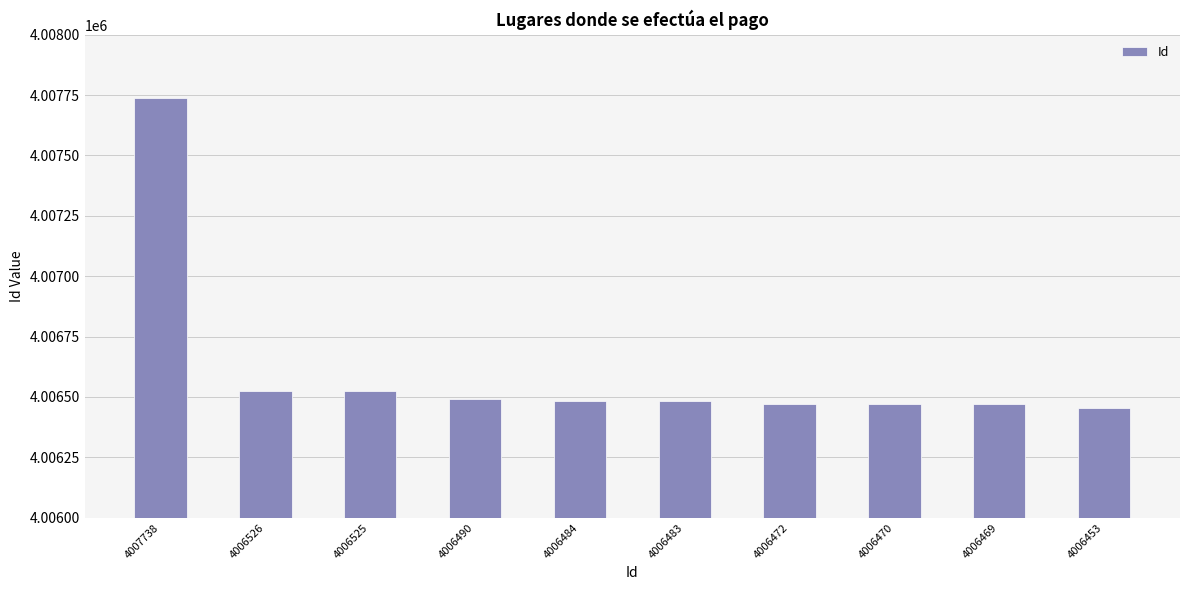

What is the average value?

4006611